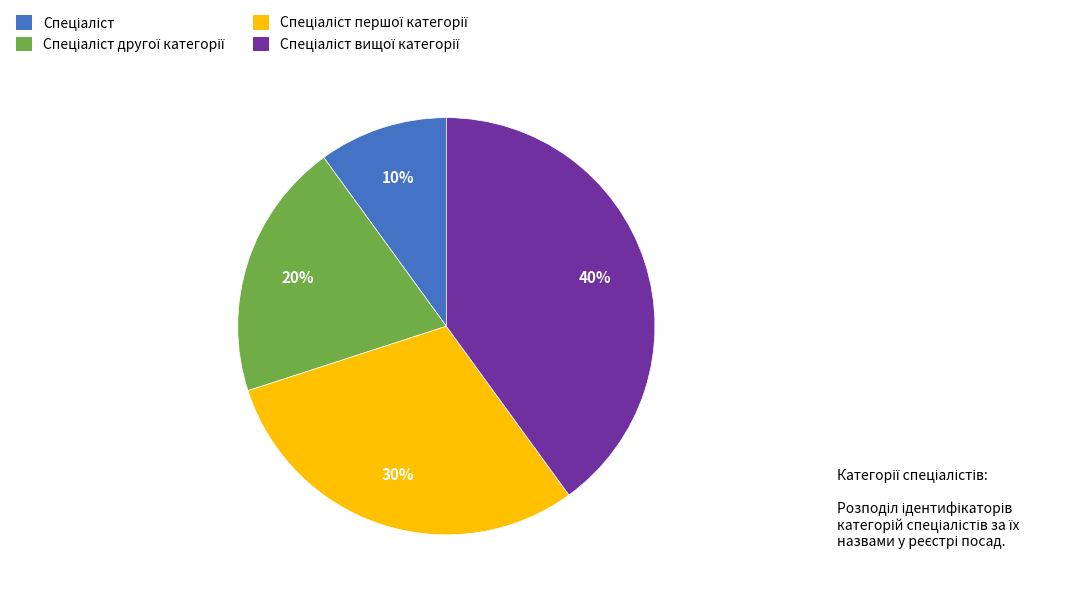

To the nearest percent, what is the difference between the largest and smallest slice percentages?

30%